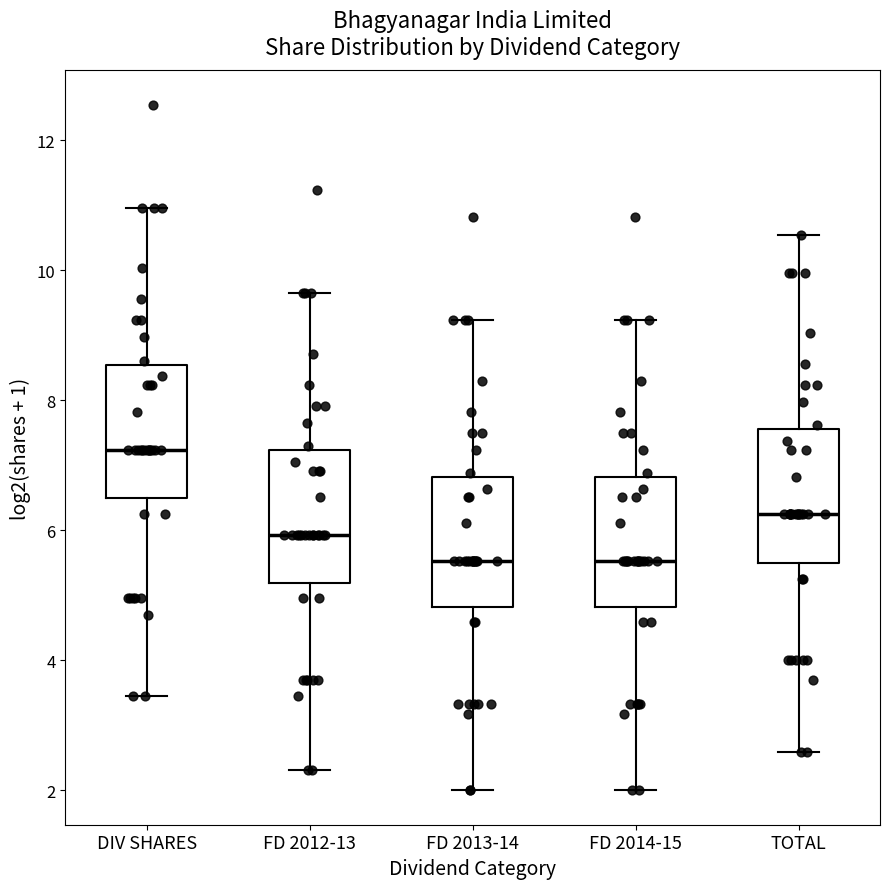

Where does the upper whisker of the box for FD 2014-15 end on the y-axis? The values are not printed on the chart, so give them approximately, as read against the axis.

9.2